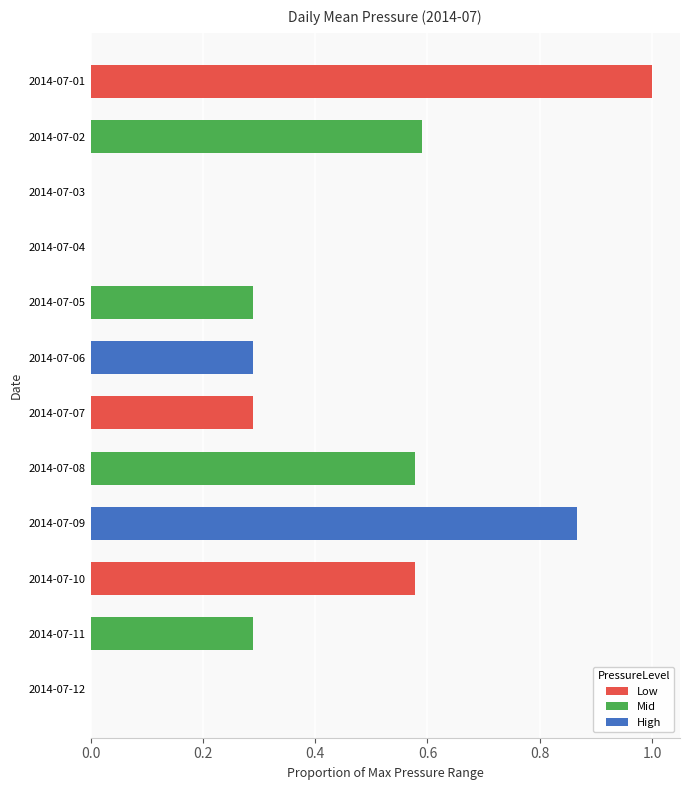

How many distinct data groups are displayed?

1